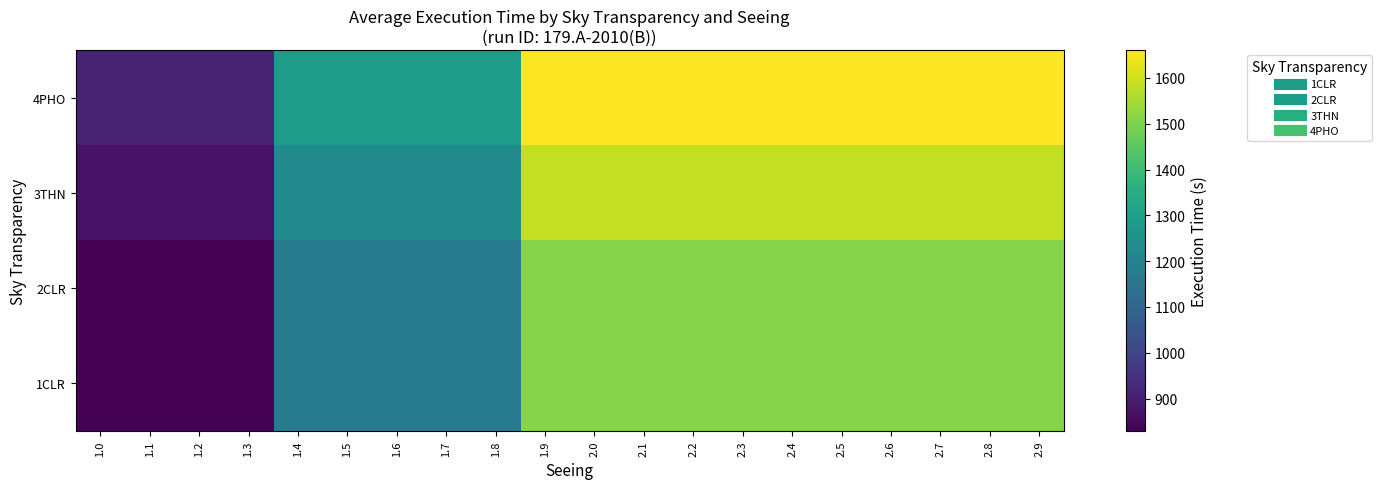

Between 1.3 and 1.4, which is larger?

1.4